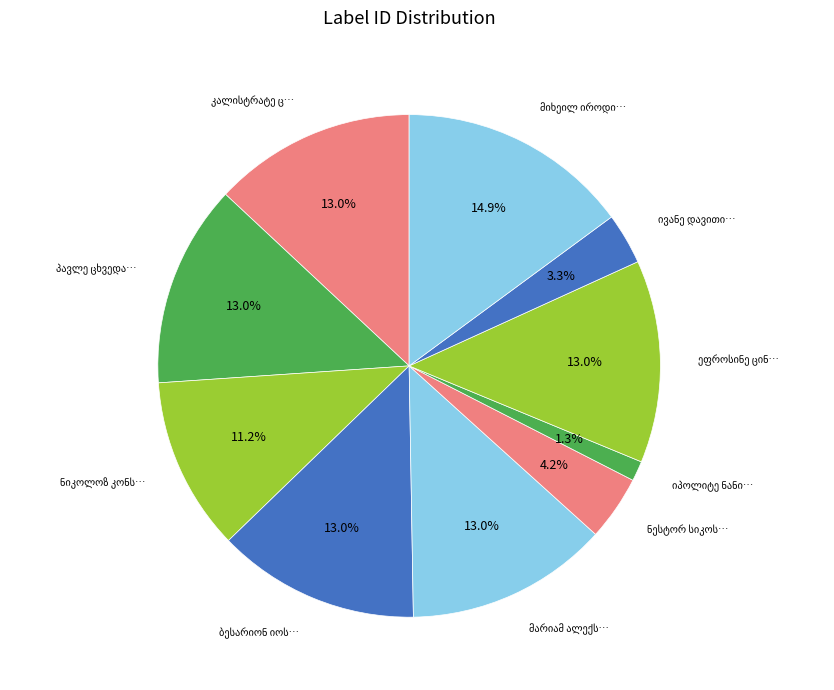

Count the number of slices in the pie.

10